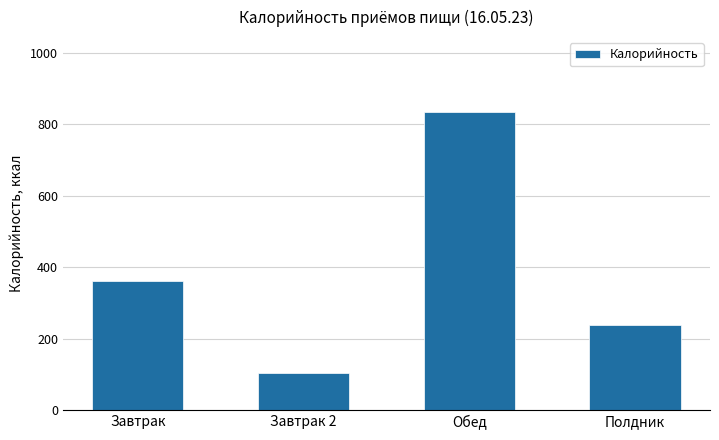

Count the number of categories in the chart.

4